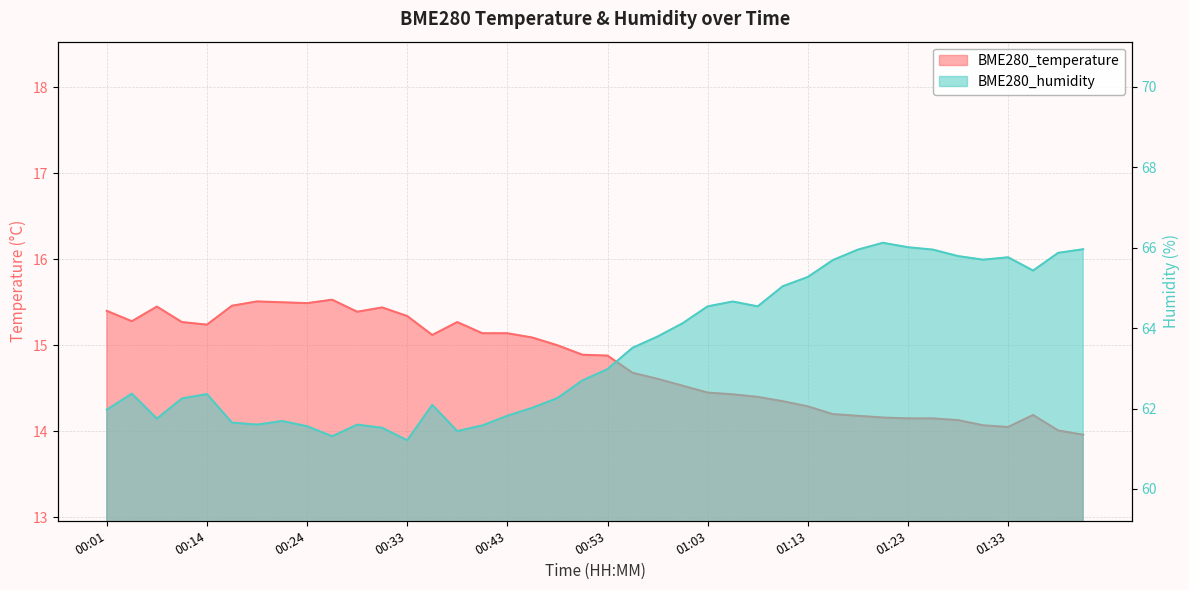

What is the sum of the BME280_temperature values at 00:46 and 01:26?

29.2